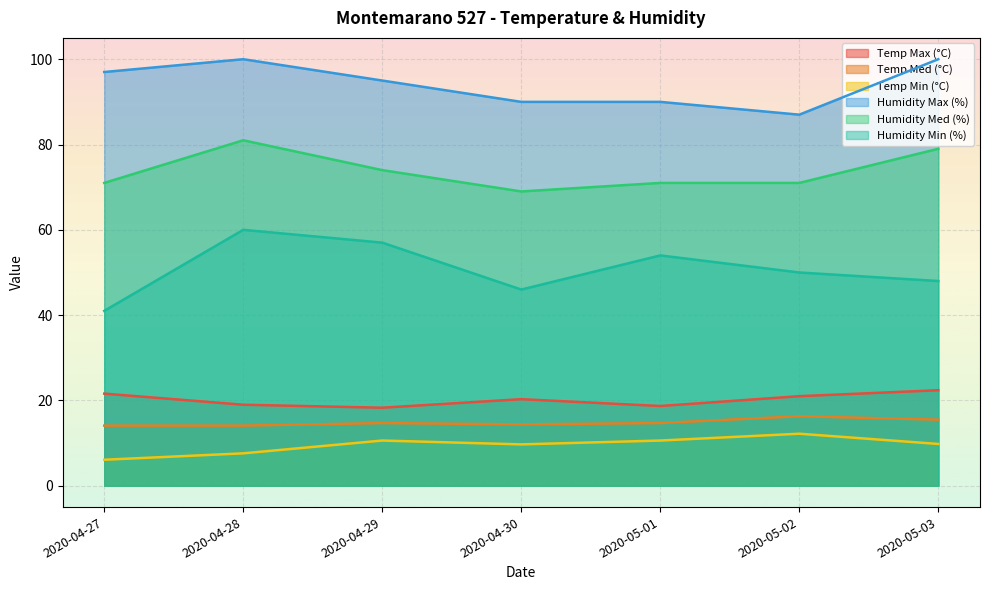

The Humidity Med (%) series shows 74.0 at 2020-04-29. True or false?

True